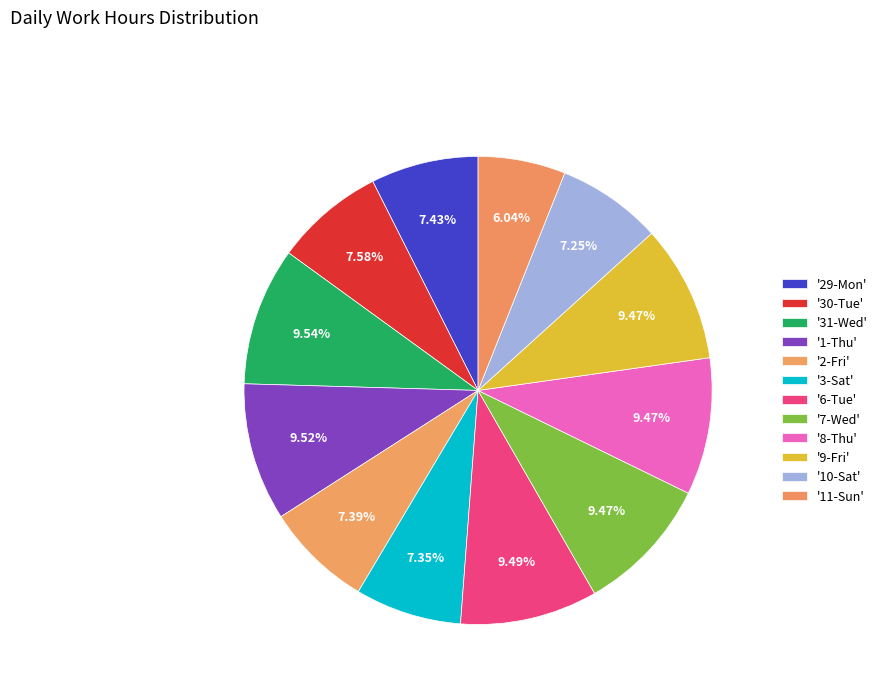

Count the number of slices in the pie.

12